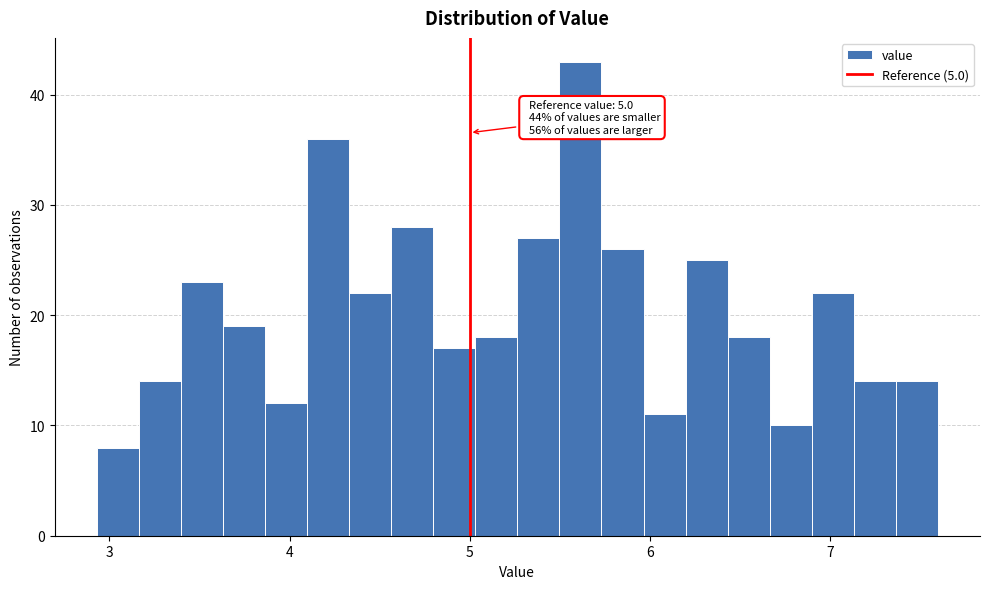

Read against the x-axis, roughly where is the centre of the tallest bar?

5.6